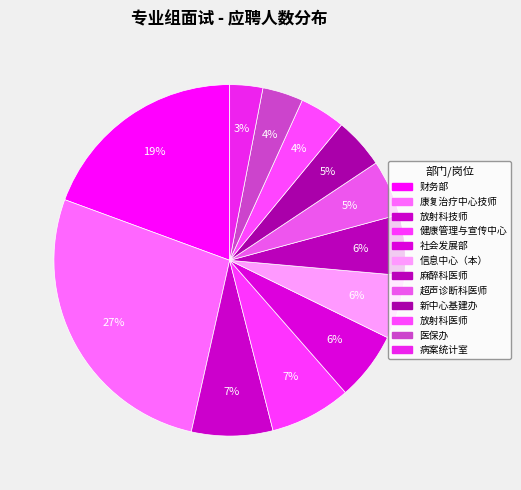

How many segments does this pie chart have?

12